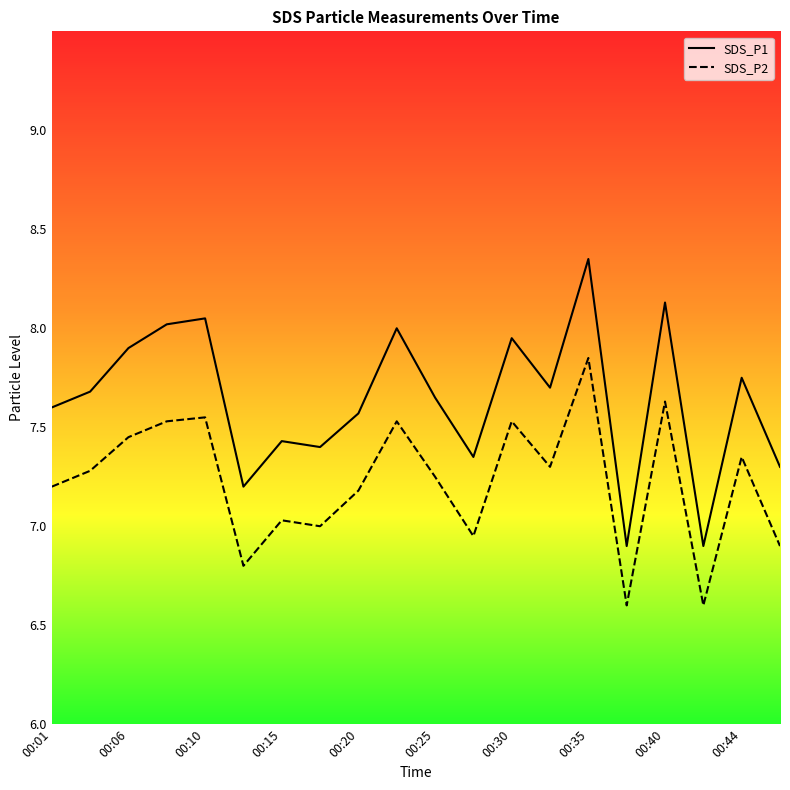

Which series has the largest total across all categories?

SDS_P1